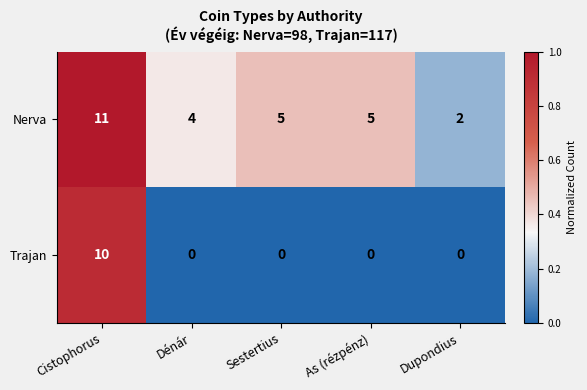

What is the spread (max minus min) of values at As (rézpénz)?

5